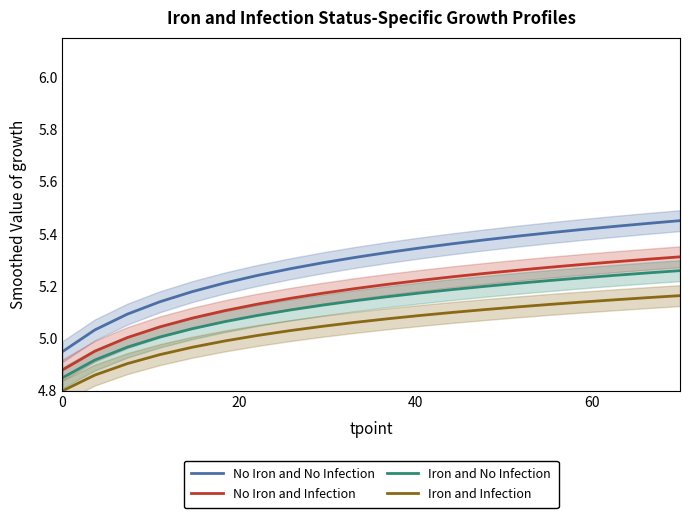

True or false: Iron and Infection and No Iron and Infection cross at least once.

False